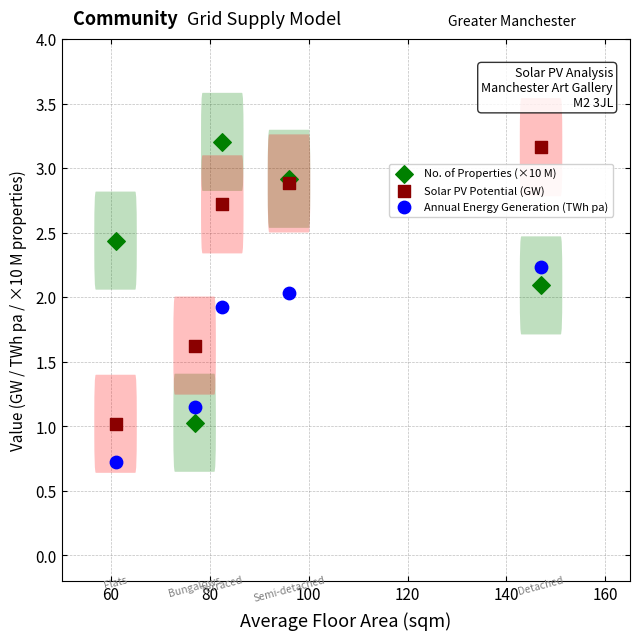

What is the X range (max minus min) for the scatter plot?

86.1